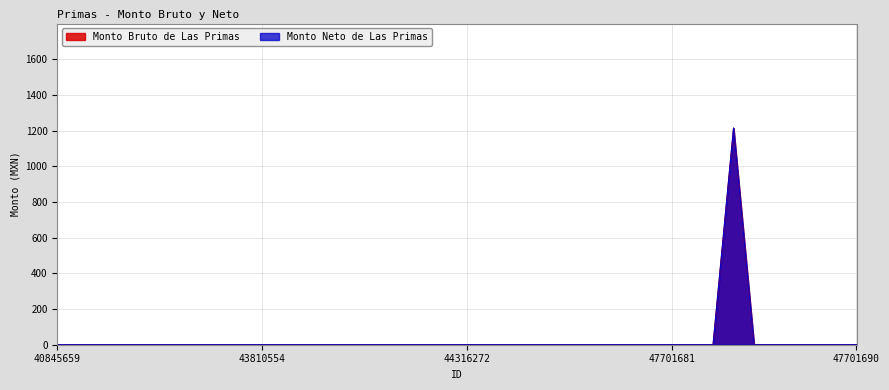

Does the chart display data point markers on the line(s)?

No